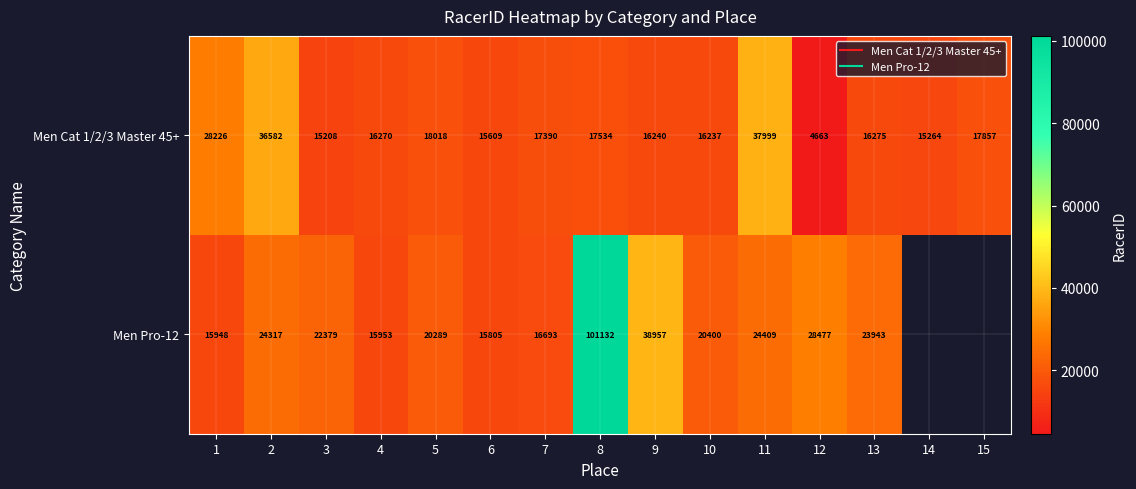

Which series changed the most between 14 and 15?

Men Cat 1/2/3 Master 45+